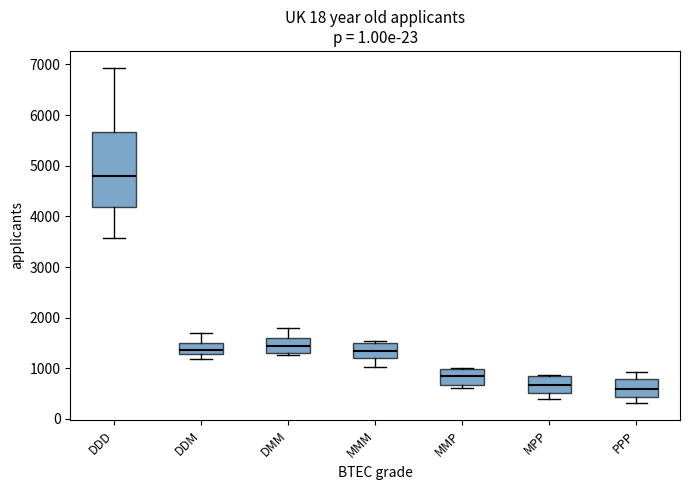

Reading left to right, transcribe this box plot: for each box, give where its median line is, the range the box spans, and where its two whiskers end, as read against the y-axis. The values are not printed on the chart, so give them approximately, as read against the axis.

DDD: median 4800, box 4200 to 5700, whiskers 3600 to 6900
DDM: median 1400, box 1300 to 1500, whiskers 1200 to 1700
DMM: median 1400, box 1300 to 1600, whiskers 1300 (just below the box's lower edge) to 1800
MMM: median 1300, box 1200 to 1500, whiskers 1000 to 1500 (just above the box's upper edge)
MMP: median 800, box 700 to 1000, whiskers 600 to 1000
MPP: median 700, box 500 to 800, whiskers 400 to 900
PPP: median 600, box 400 to 800, whiskers 300 to 900